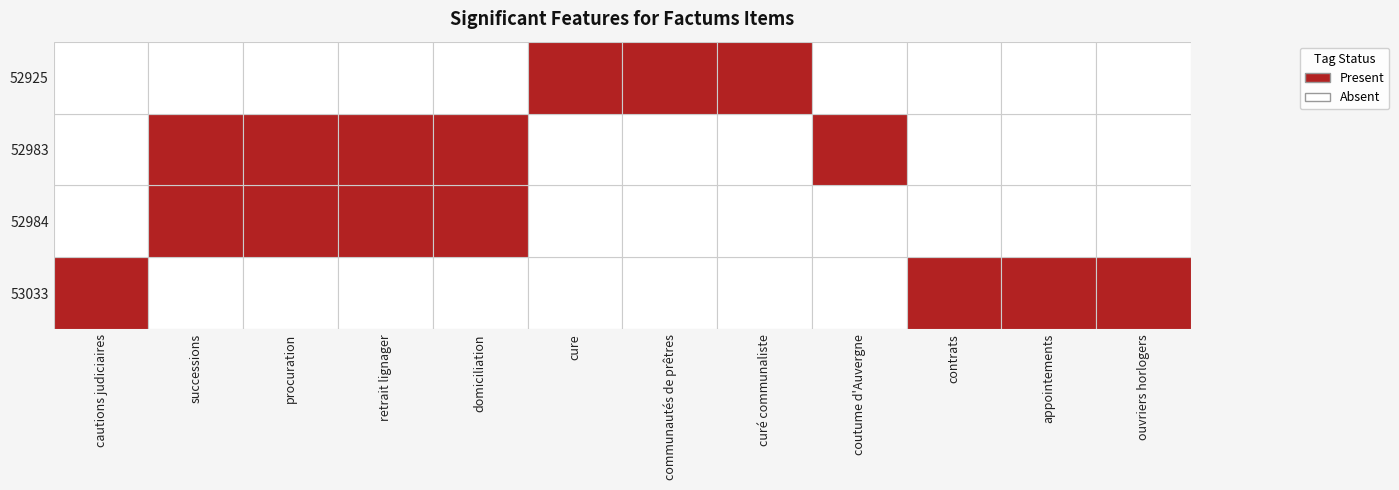

Between successions and cure, which series saw the biggest shift?

52984